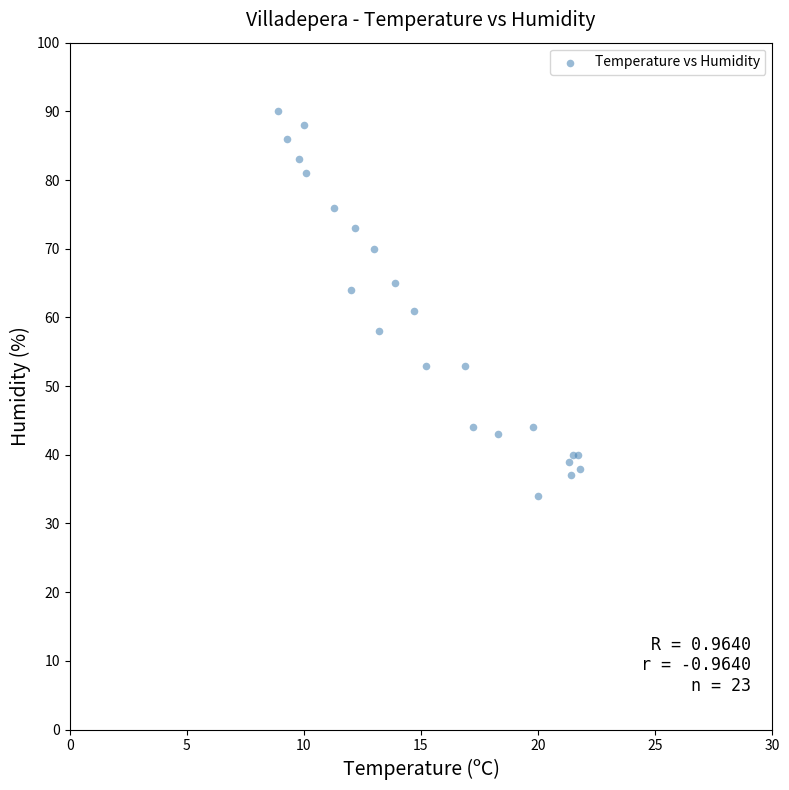

What Y value in the scatter plot is closest to 62?

61